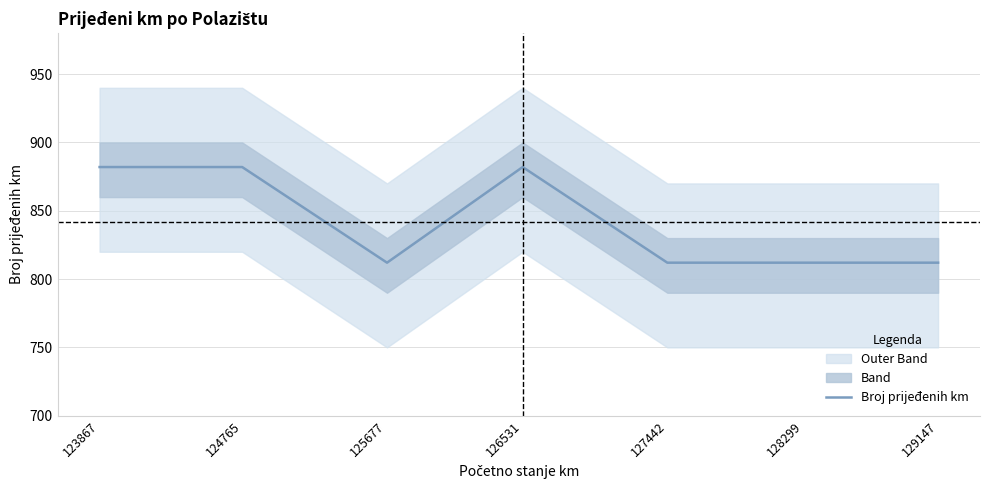

What is the sum of the values at 126531 and 127442?

1694